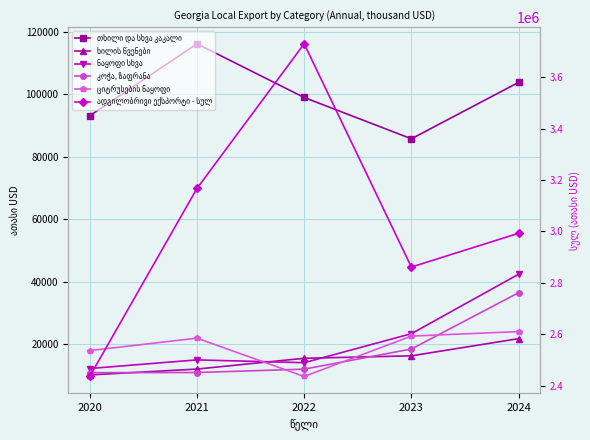

Reading left to right, extract all data points from this chart.

თხილი და სხვა კაკალი: 2020=93119.6	2021=116185.6	2022=98982.7	2023=85743.3	2024=103819.2
ხილის წვენები: 2020=10069.3	2021=11947.4	2022=15402.4	2023=16187.2	2024=21697.7
ნაყოფი სხვა: 2020=12124.5	2021=14888.3	2022=13986.5	2023=23284.9	2024=42342.8
კოჭა, ზაფრანა: 2020=10790.4	2021=10842.7	2022=11919.8	2023=18367.2	2024=36420.1
ციტრუსების ნაყოფი: 2020=17869.0	2021=21852.3	2022=9576.4	2023=22517.0	2024=23961.1
ადგილობრივი ექსპორტი - სულ: 2020=2436723.2	2021=3167087.5	2022=3729295.1	2023=2861847.8	2024=2993026.8